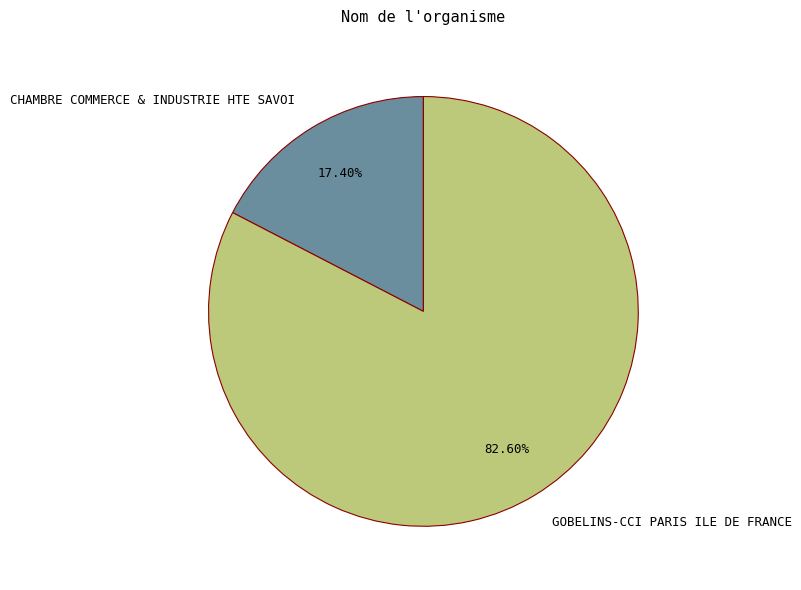

To the nearest percent, what is the combined percentage of CHAMBRE COMMERCE & INDUSTRIE HTE SAVOI and GOBELINS-CCI PARIS ILE DE FRANCE?

100%